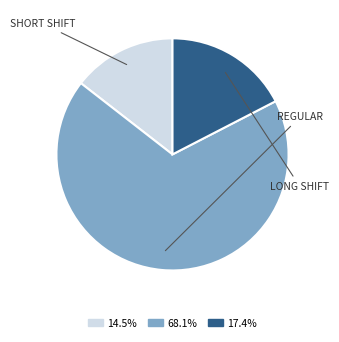

Does any single category account for the majority?

Yes